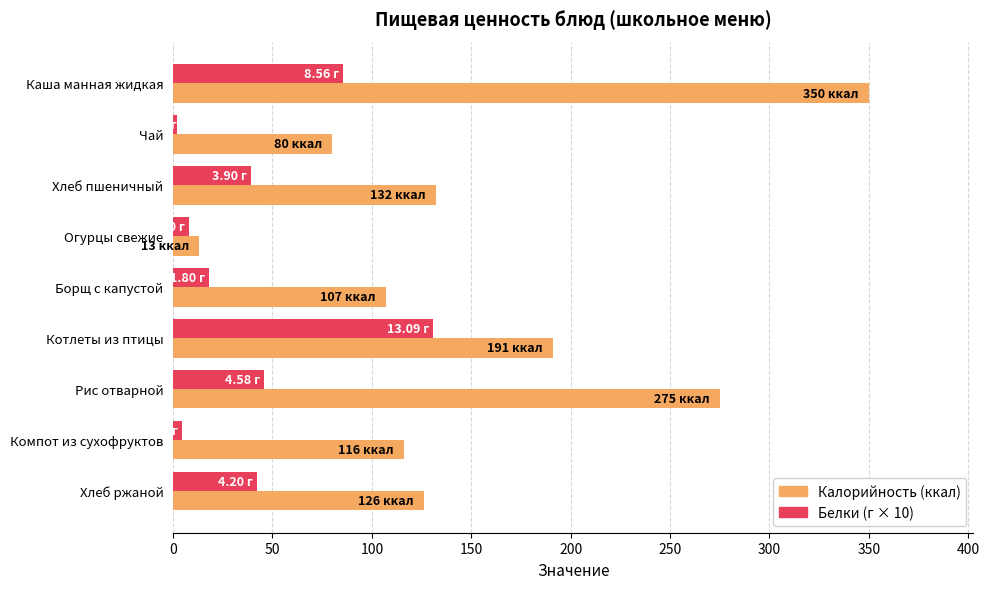

List the series in order of their peak value, lowest first.

Белки (г × 10), Калорийность (ккал)